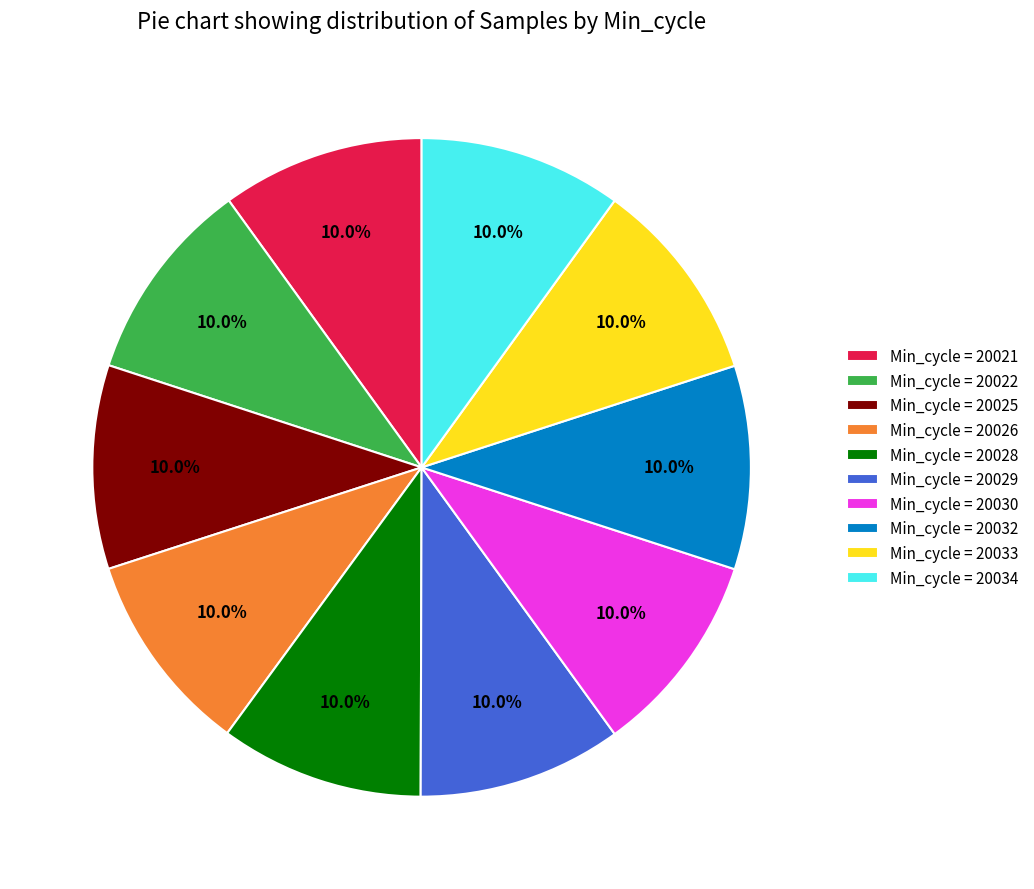

What is the ratio of the value at Min_cycle = 20022 to the value at Min_cycle = 20028?

1.0